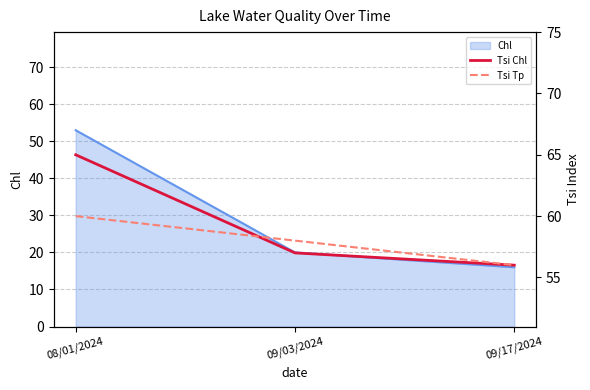

The Chl series shows 25 at 09/17/2024. True or false?

False